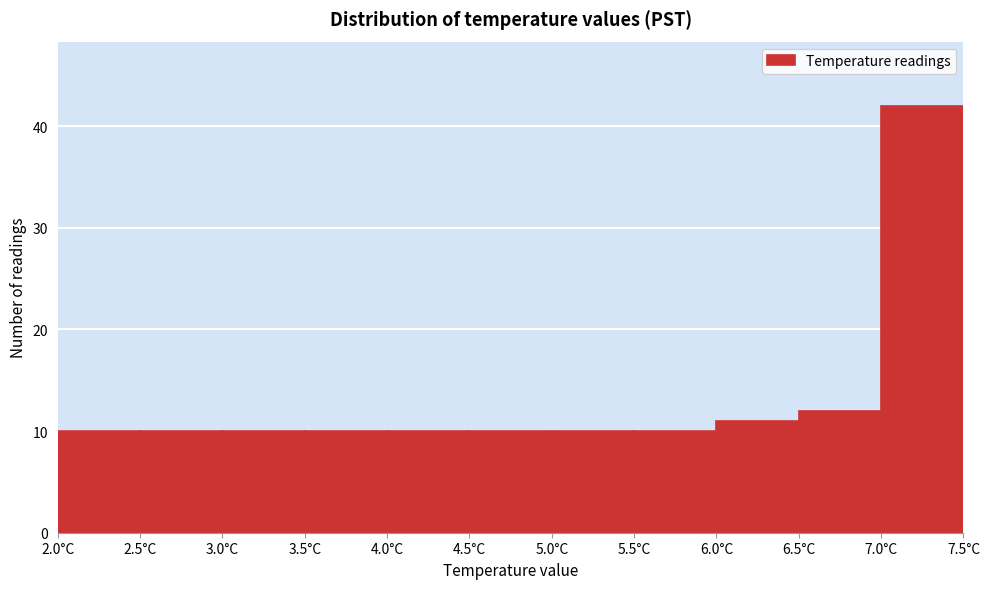

Reading left to right, list every bar in this chart as the range it spans on the x-axis followed by its height. The values are not printed on the chart, so give them approximately, as read against the axis.

2.0 to 2.5: 10
2.5 to 3.0: 10
3.0 to 3.5: 10
3.5 to 4.0: 10
4.0 to 4.5: 10
4.5 to 5.0: 10
5.0 to 5.5: 10
5.5 to 6.0: 10
6.0 to 6.5: 11
6.5 to 7.0: 12
7.0 to 7.5: 42